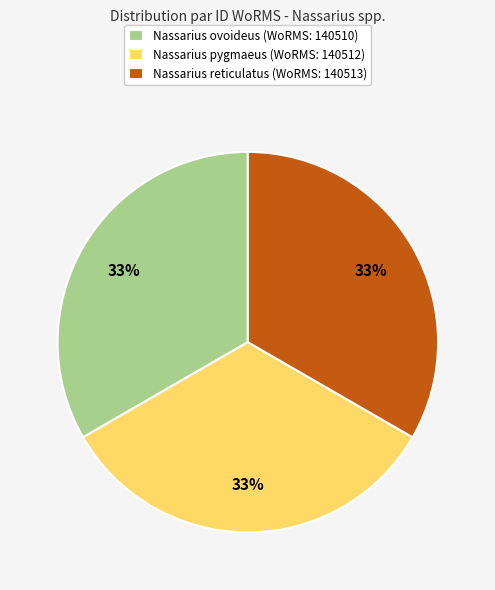

What is the ratio of the value at Nassarius pygmaeus (WoRMS: 140512) to the value at Nassarius ovoideus (WoRMS: 140510)?

1.0